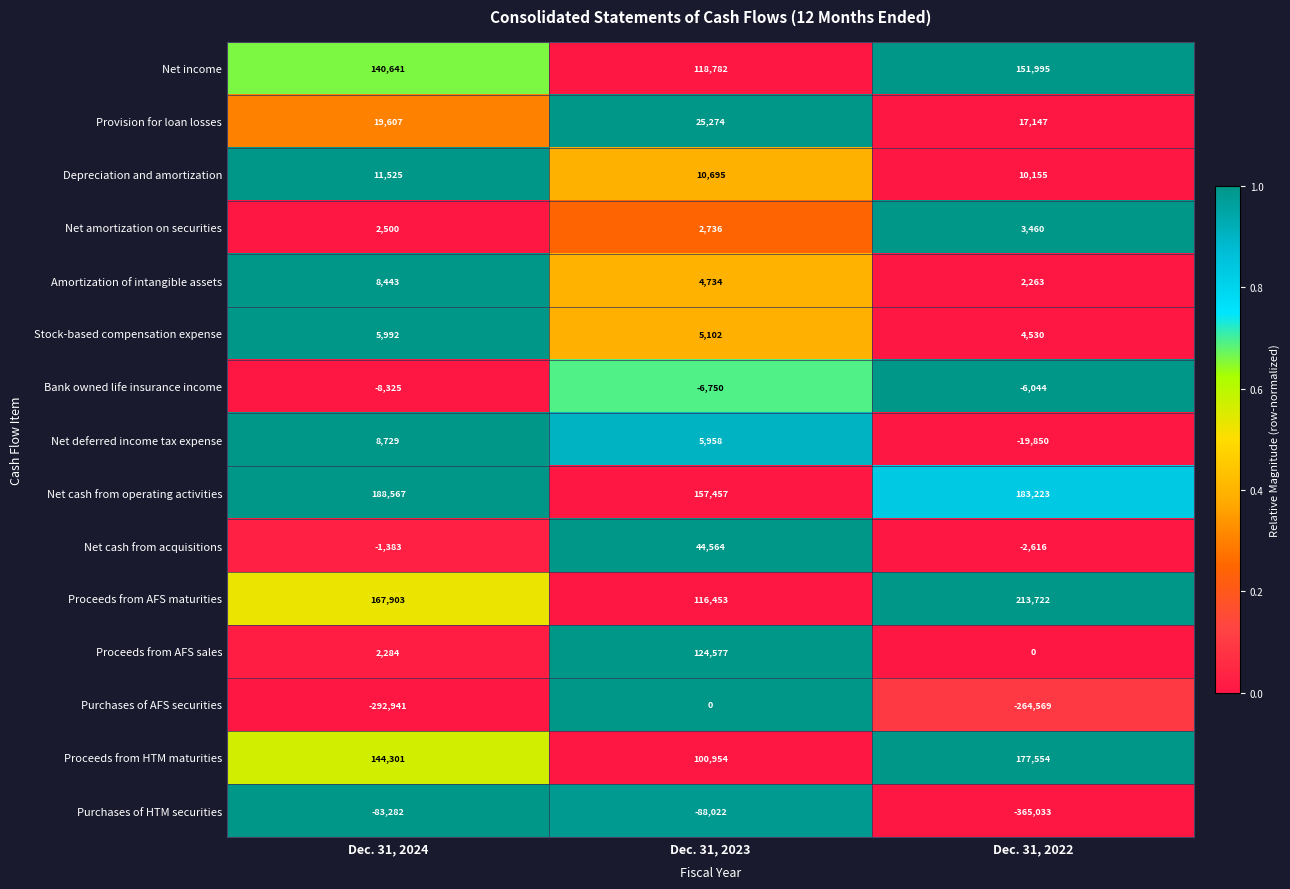

At which label does Net deferred income tax expense first exceed 5958?

Dec. 31, 2024